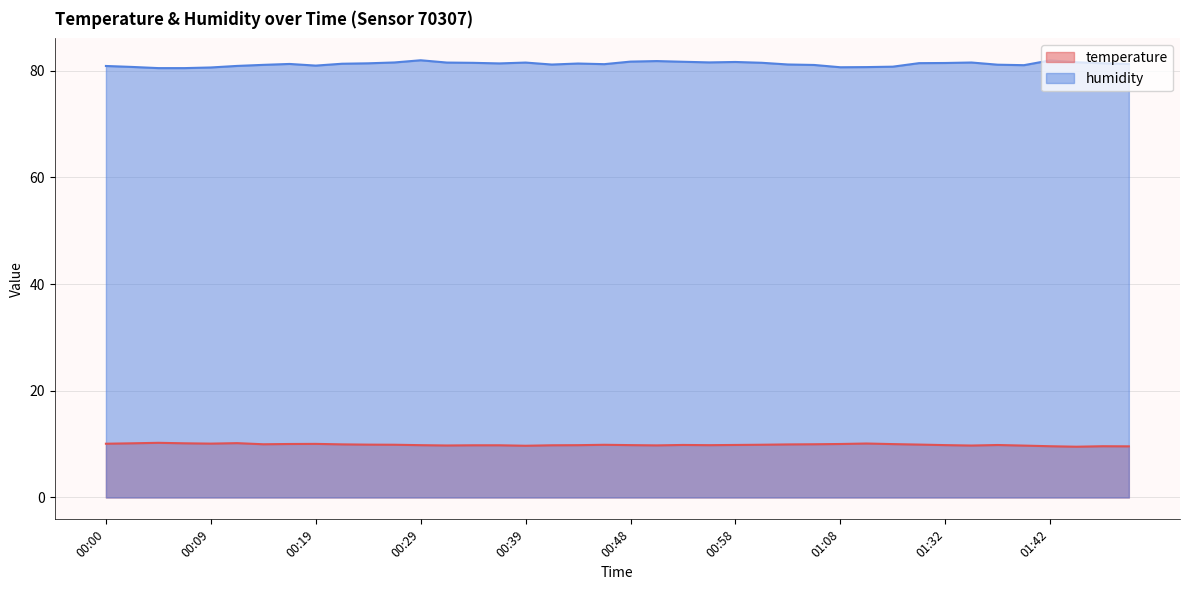

What is the maximum value for humidity?

82.0